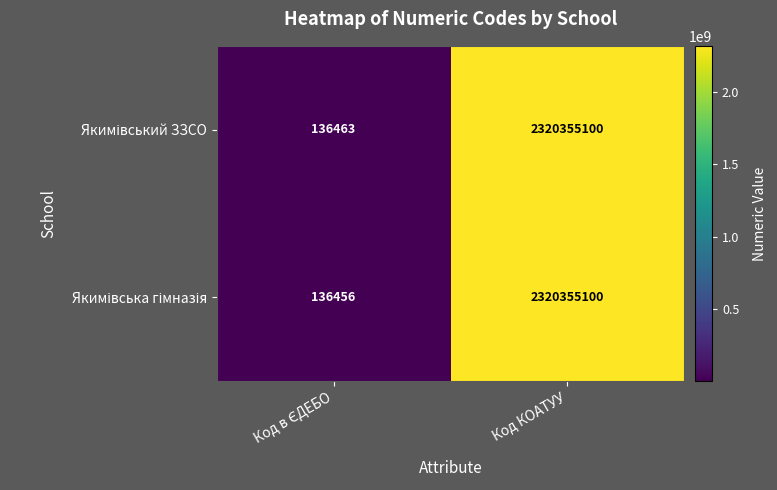

At how many categories does at least one series exceed 1253910921?

1